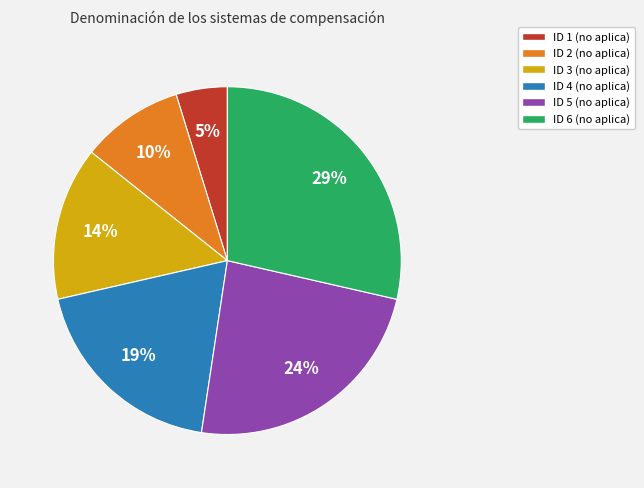

Does ID 4 (no aplica) represent more than half of the total?

No